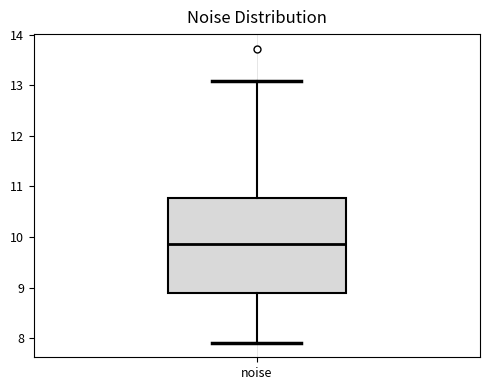

Read this box plot against the y-axis: the position of the median line, the range covered by the box, and the ends of both whiskers. The values are not printed on the chart, so give them approximately, as read against the axis.

median 9.9, box 8.9 to 10.8, whiskers 7.9 to 13.1